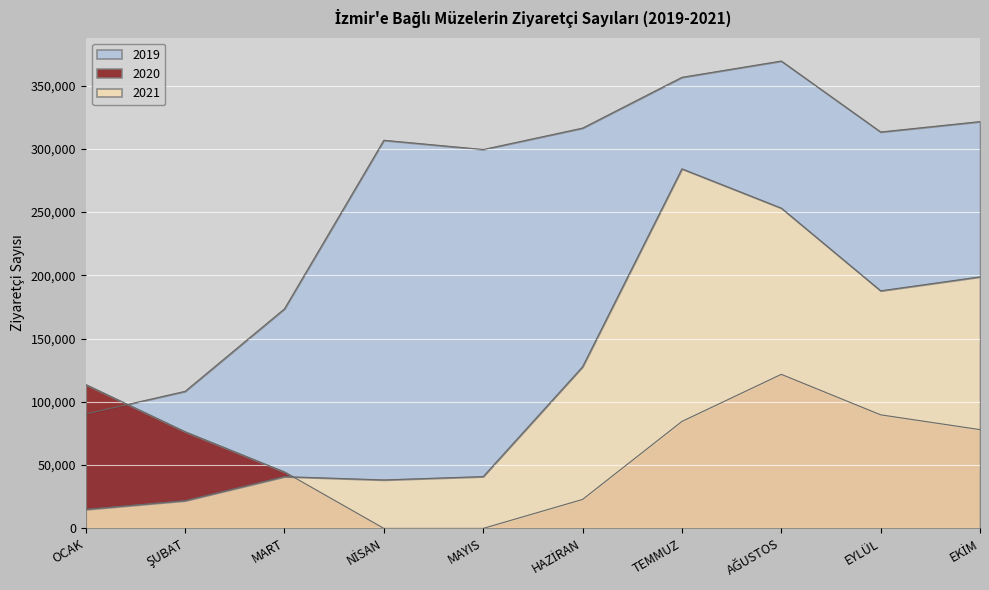

What is the difference between the second highest and second lowest values in the 2021 series?

231252